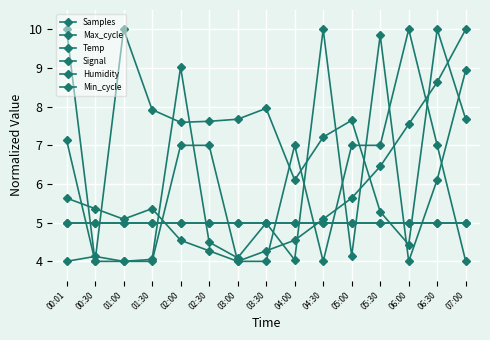

At which category is the sum across all series the highest?

06:30